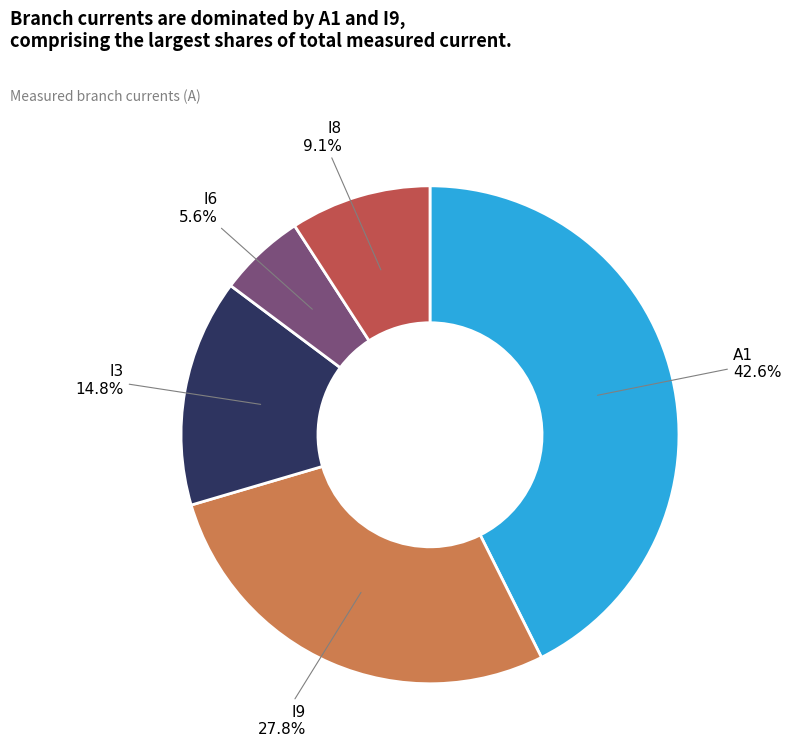

Which has a higher value, I8 or A1?

A1